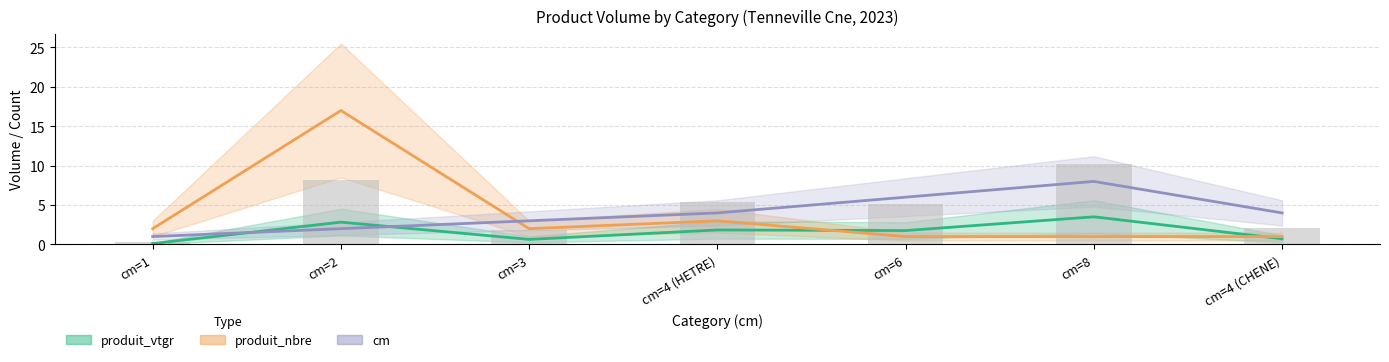

Which has a higher value, cm=6 or cm=8?

cm=8